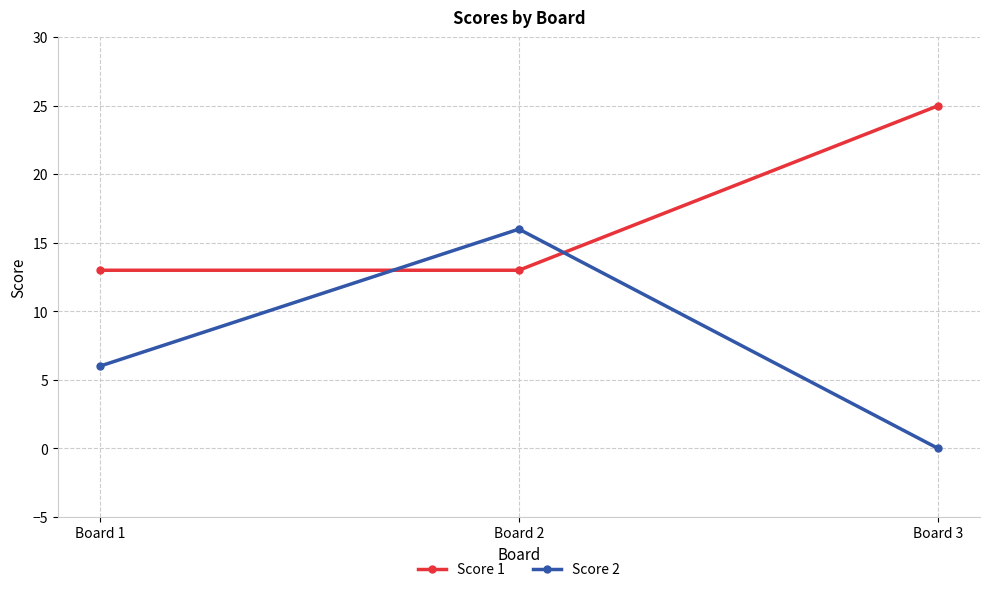

What is the difference between the maximum and second lowest values in the Score 1 series?

12